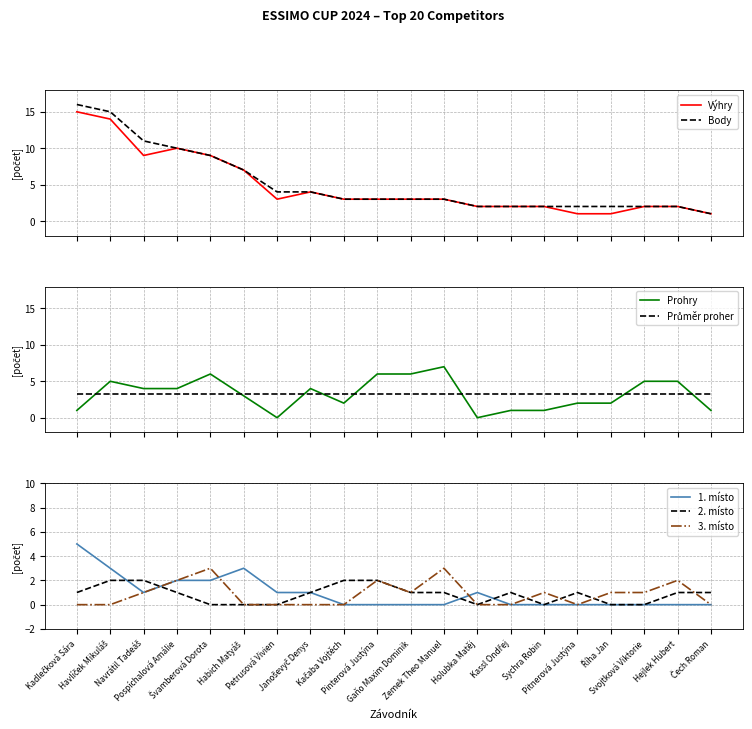

What is the maximum value shown in the chart?

16